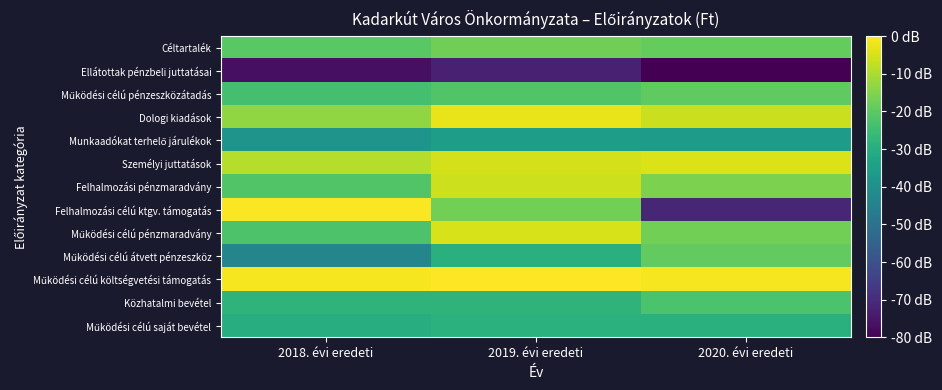

How many categories are shown in the chart?

3